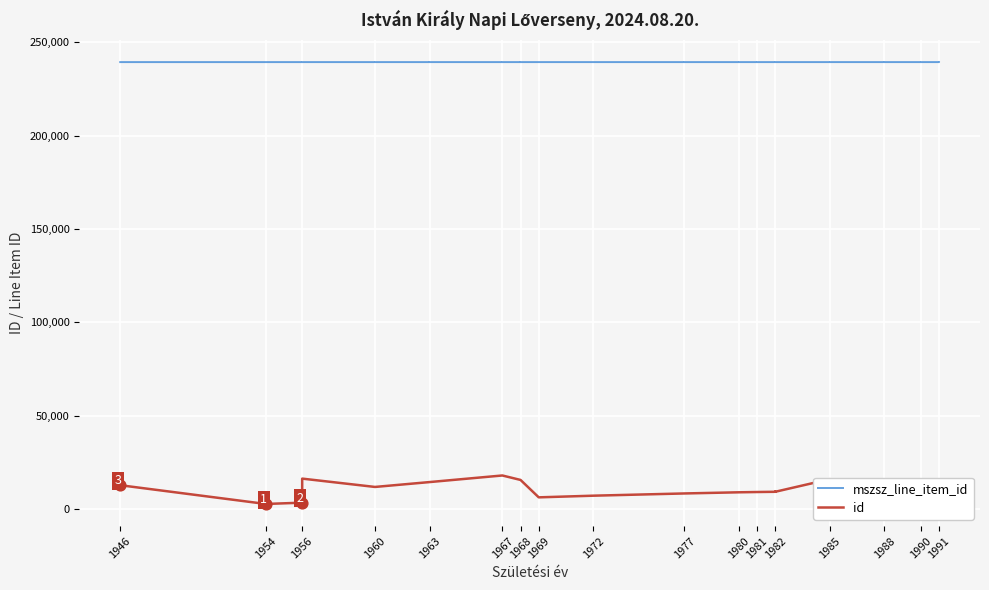

Which series contains the highest Y value?

mszsz_line_item_id